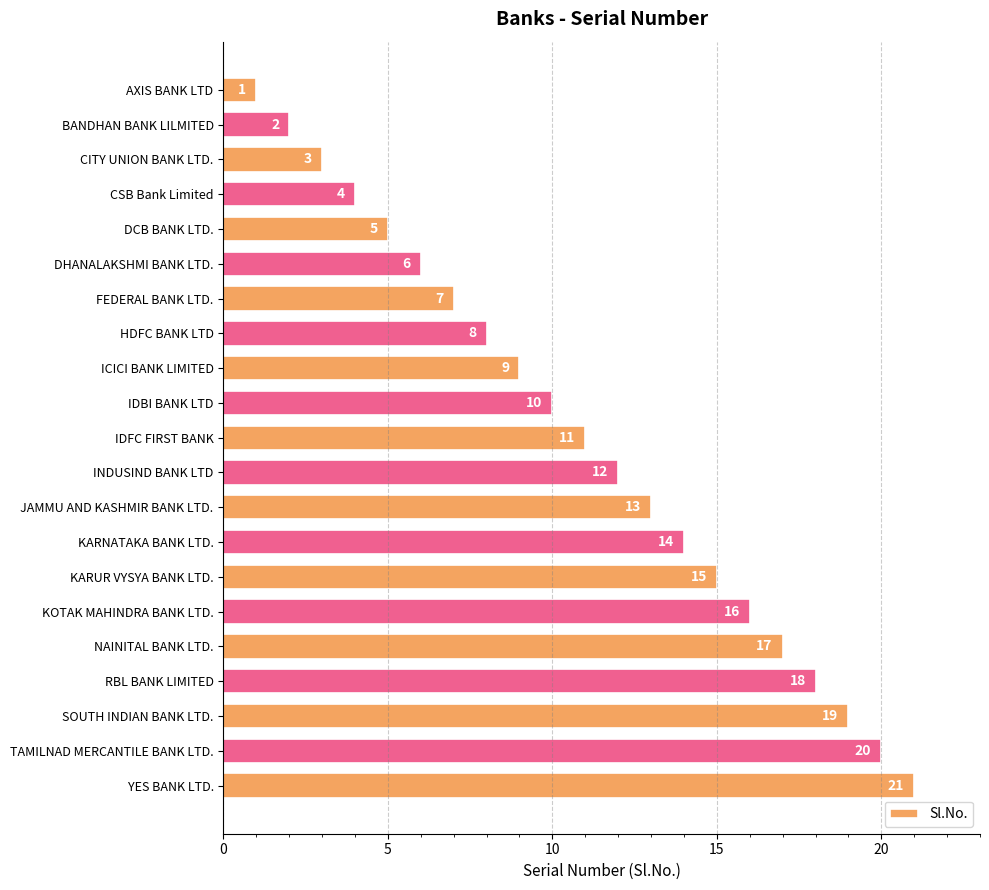

What is the label of the 6th bar from the bottom?

KOTAK MAHINDRA BANK LTD.